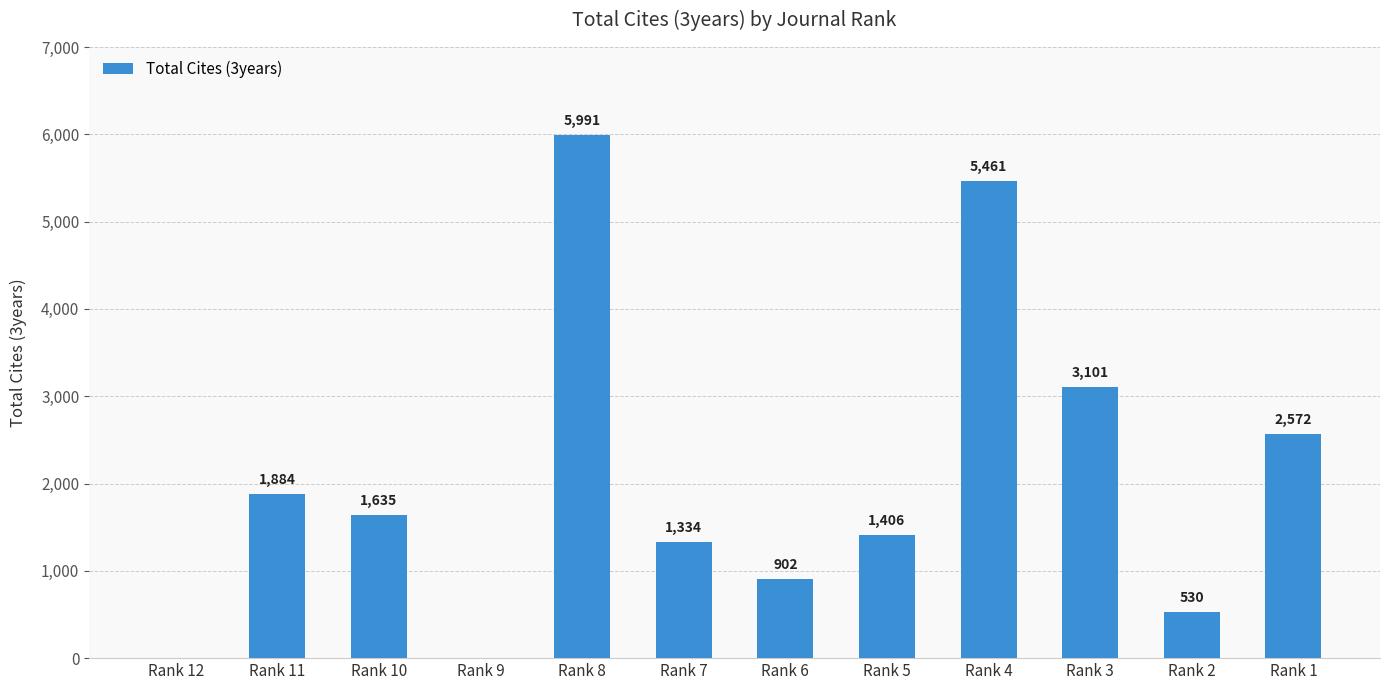

Count the number of data series in this chart.

1